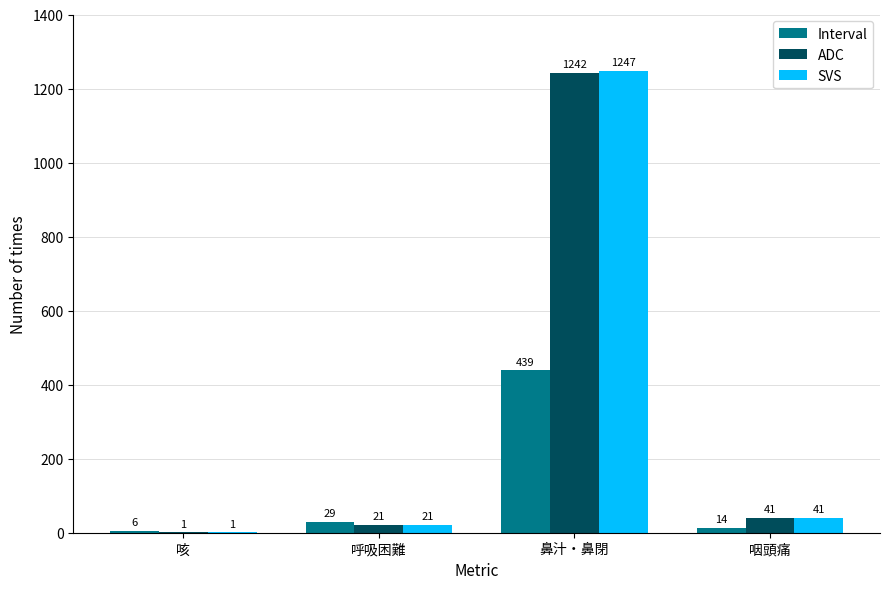

What is the total value across all series at 呼吸困難?

71